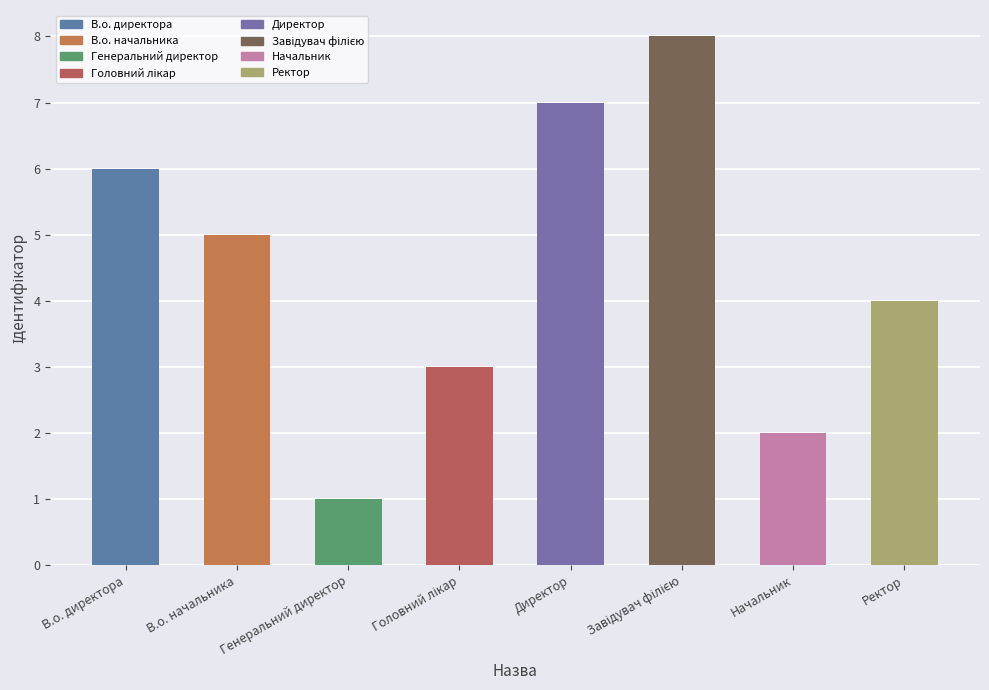

How many values are between 3 and 7?

5